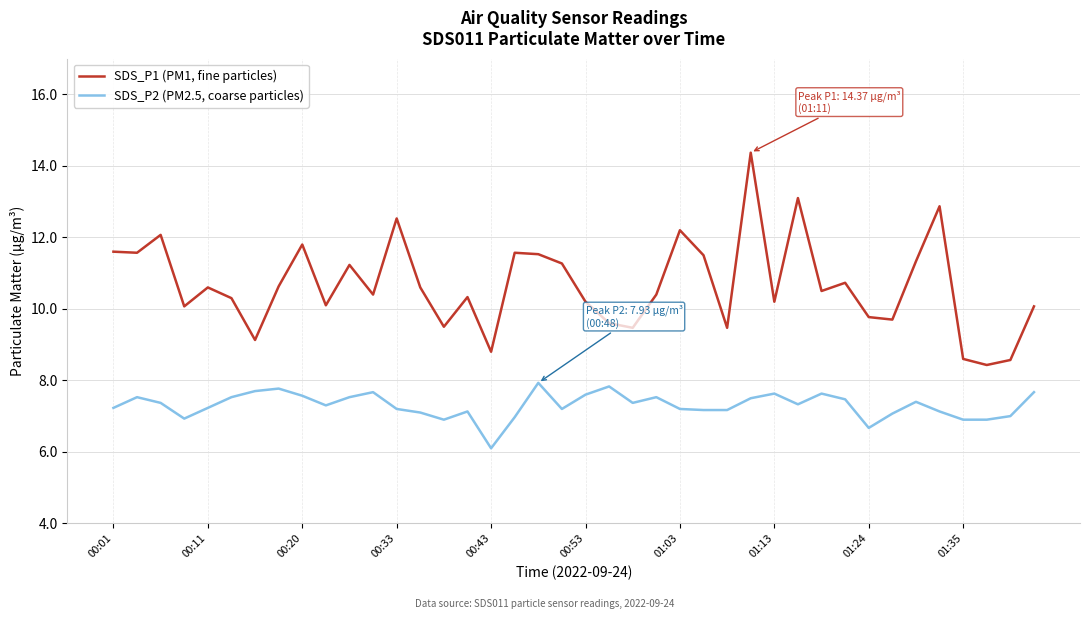

True or false: SDS_P1 (PM1, fine particles) and SDS_P2 (PM2.5, coarse particles) intersect in this chart.

False